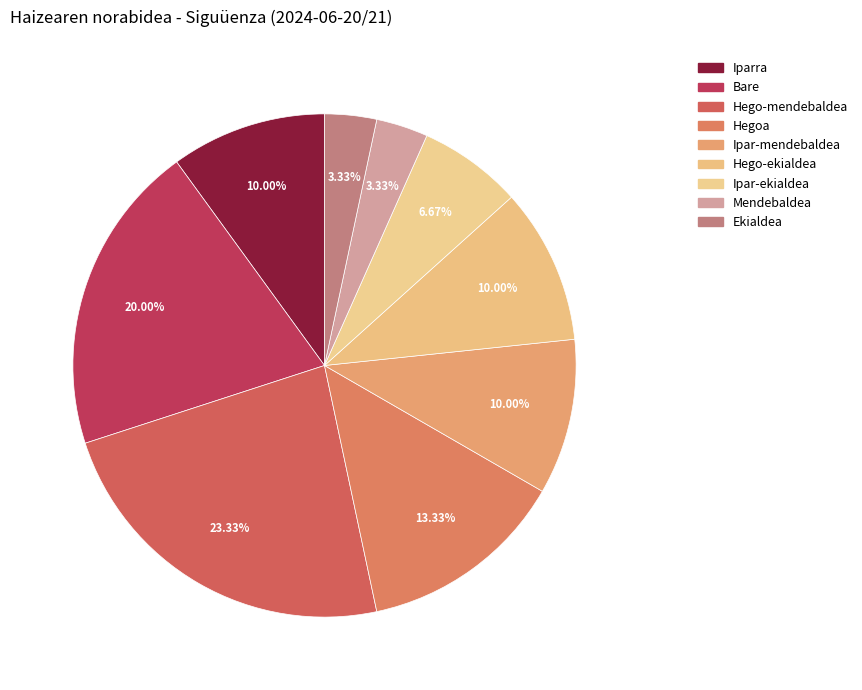

To the nearest percent, what percentage of the pie is Bare?

20%